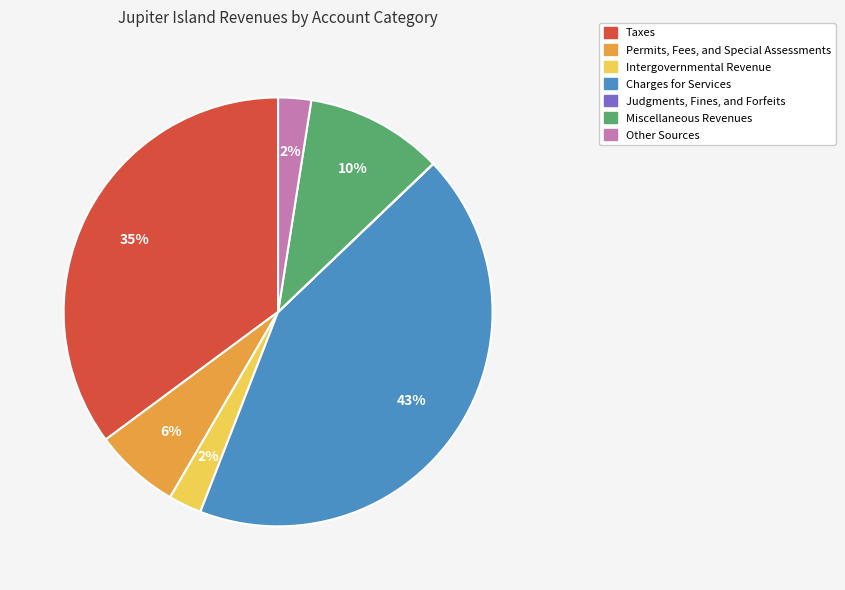

True or false: Other Sources accounts for 2% of the total.

True